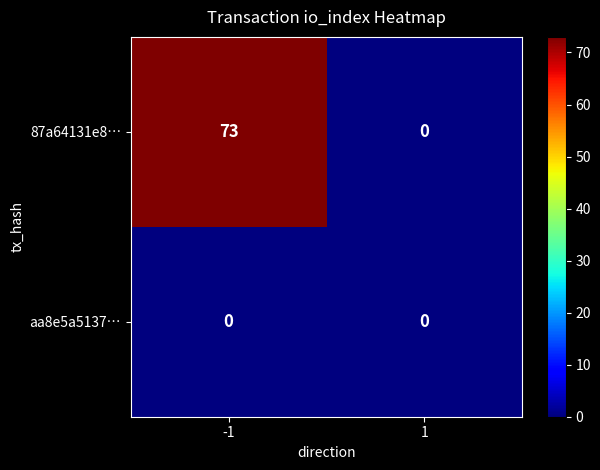

Between -1 and 1, which series saw the biggest shift?

87a64131e8…